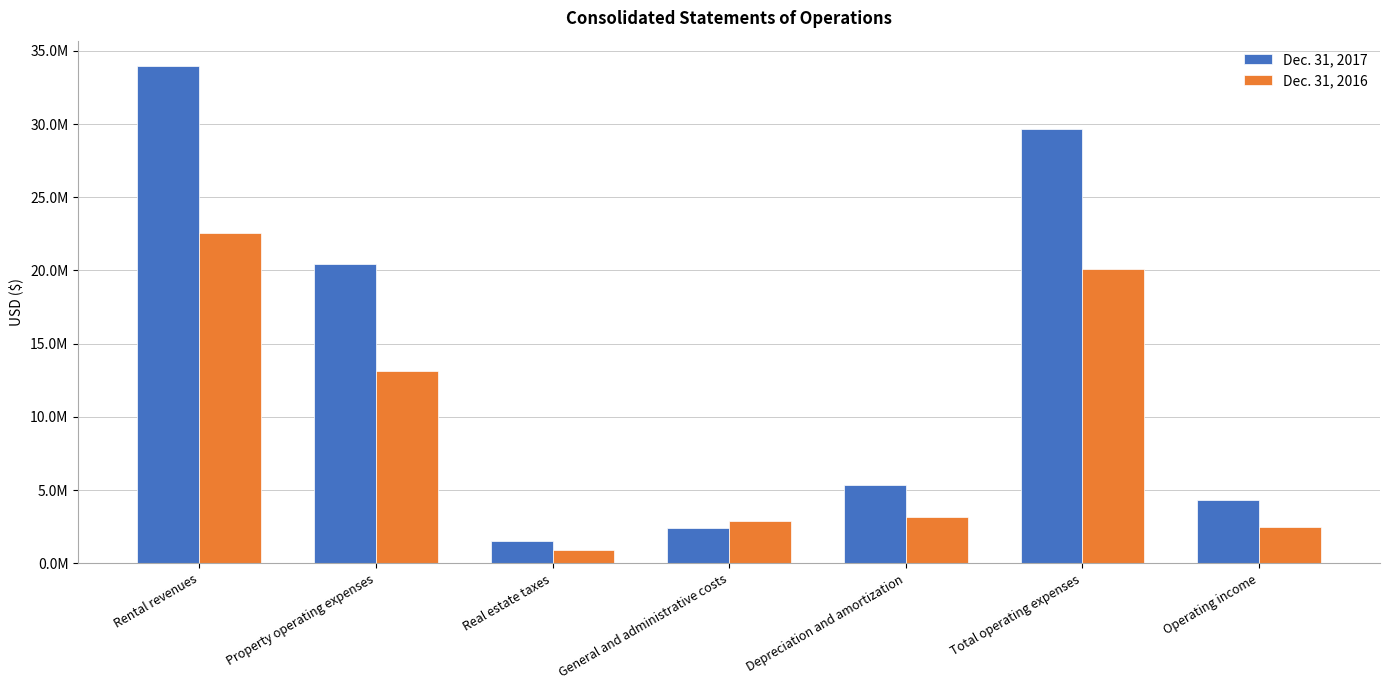

What is the difference between the Dec. 31, 2017 values at Property operating expenses and Rental revenues?

13568727